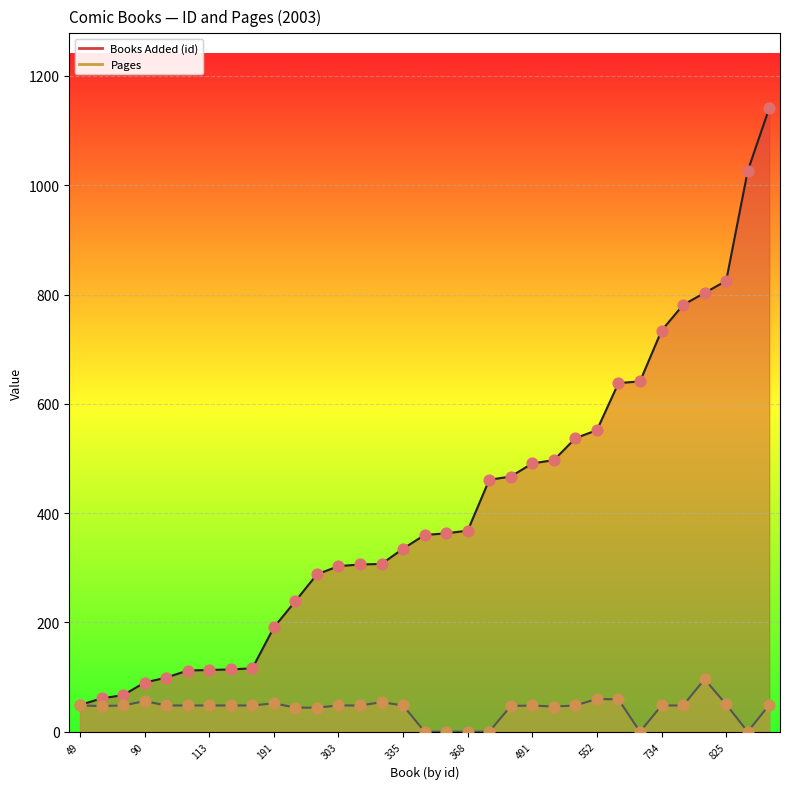

Which series contains the highest Y value?

Books Added (id)